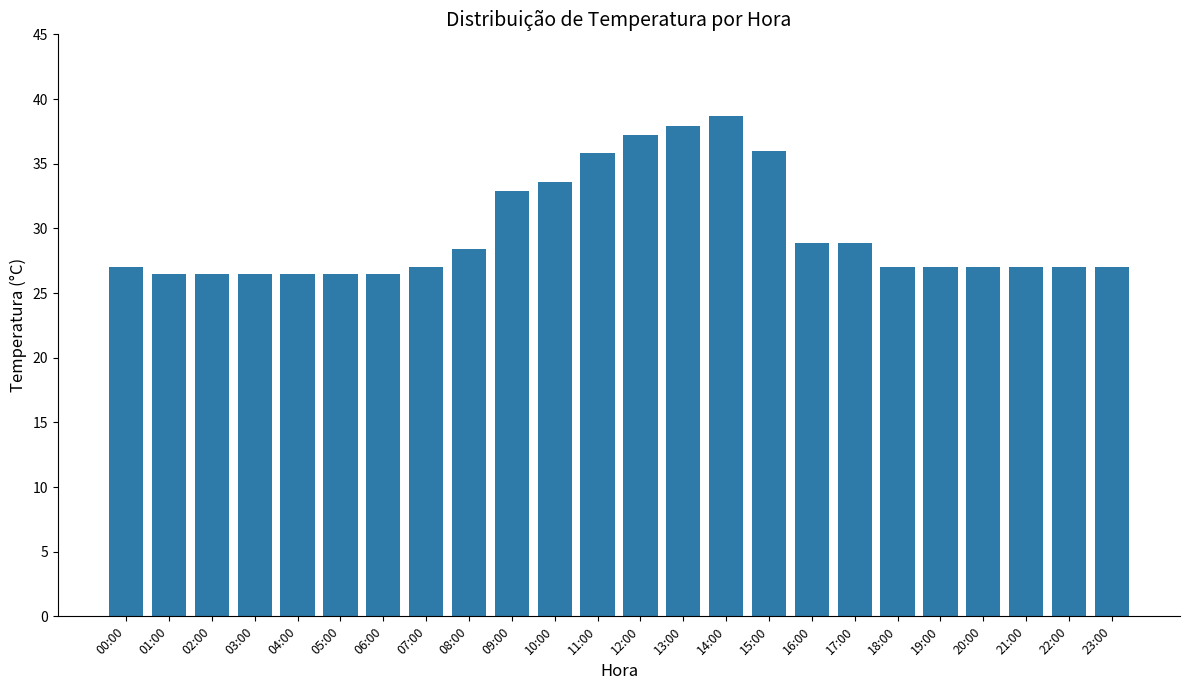

True or false: the data shows 9.8 at 14:00.

False